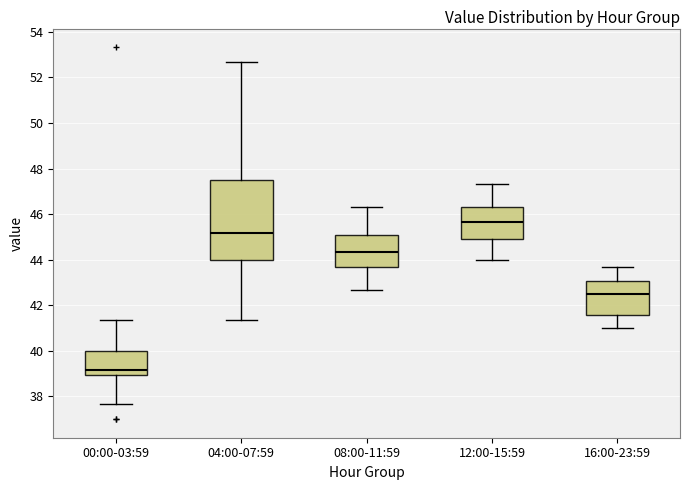

Where does the upper whisker of the box for 08:00-11:59 end on the y-axis? The values are not printed on the chart, so give them approximately, as read against the axis.

46.4